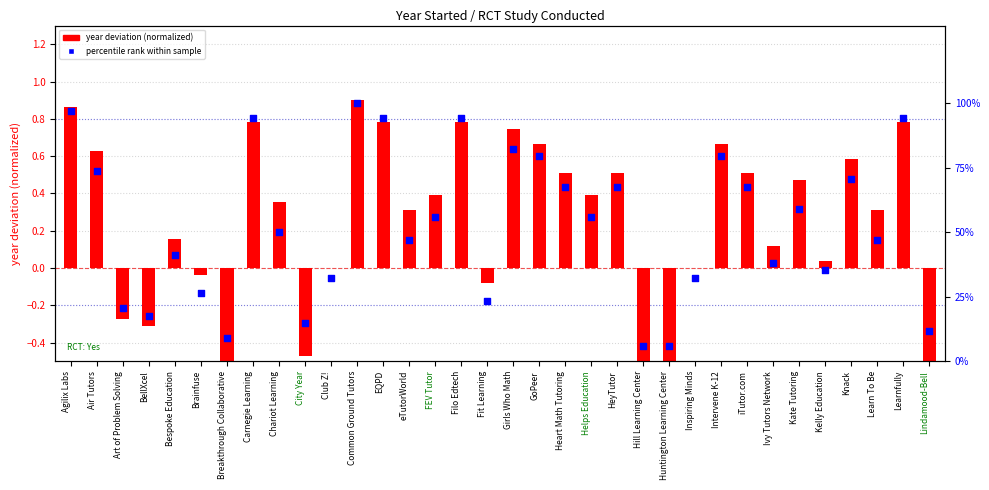

Is the value of percentile rank within sample at Kelly Education greater than the value of year deviation (normalized) at Lindamood-Bell?

Yes